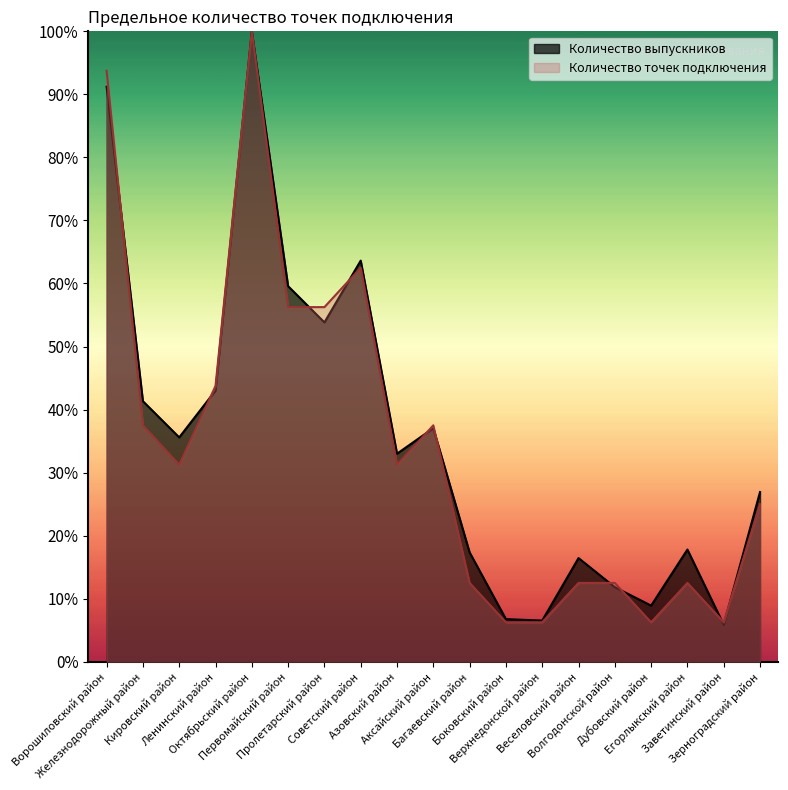

Reading left to right, transcribe all the data shown in this chart.

Количество выпускников: 91.2	41.3	35.6	43.0	100.0	59.6	53.8	63.6	33.0	37.0	17.3	6.8	6.5	16.4	11.8	8.9	17.8	5.9	26.9
Количество точек подключения: 93.8	37.5	31.2	43.8	100.0	56.2	56.2	62.5	31.2	37.5	12.5	6.2	6.2	12.5	12.5	6.2	12.5	6.2	25.0